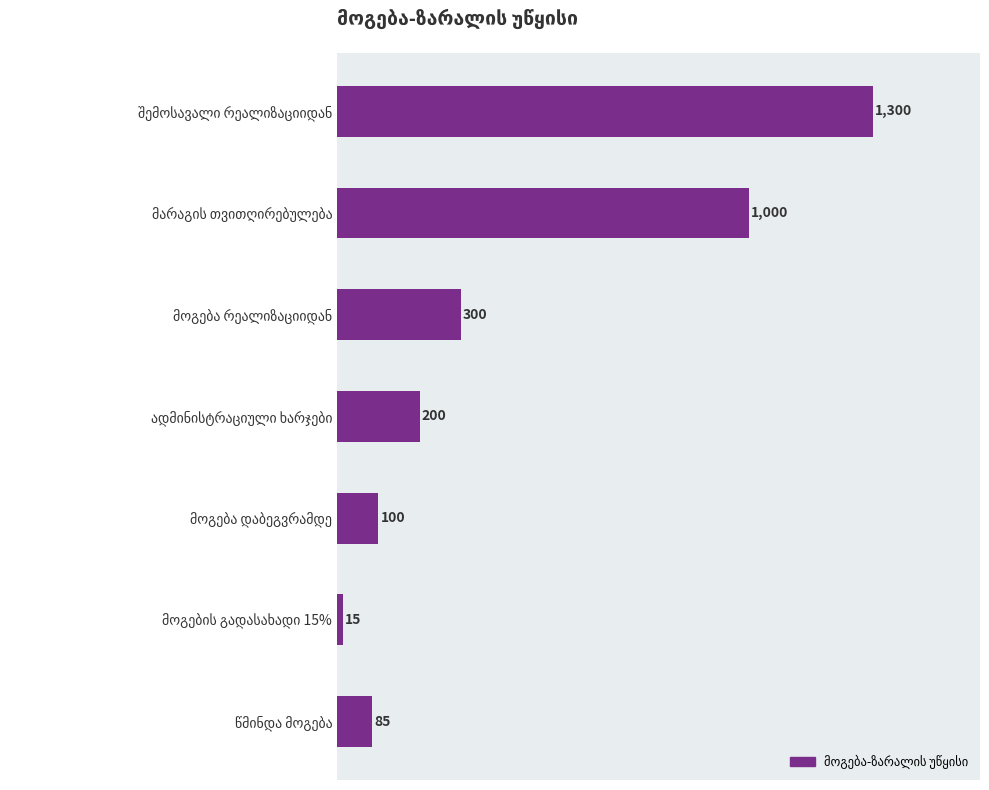

Reading bottom to top, extract all data points from this chart.

85	15	100	200	300	1000	1300